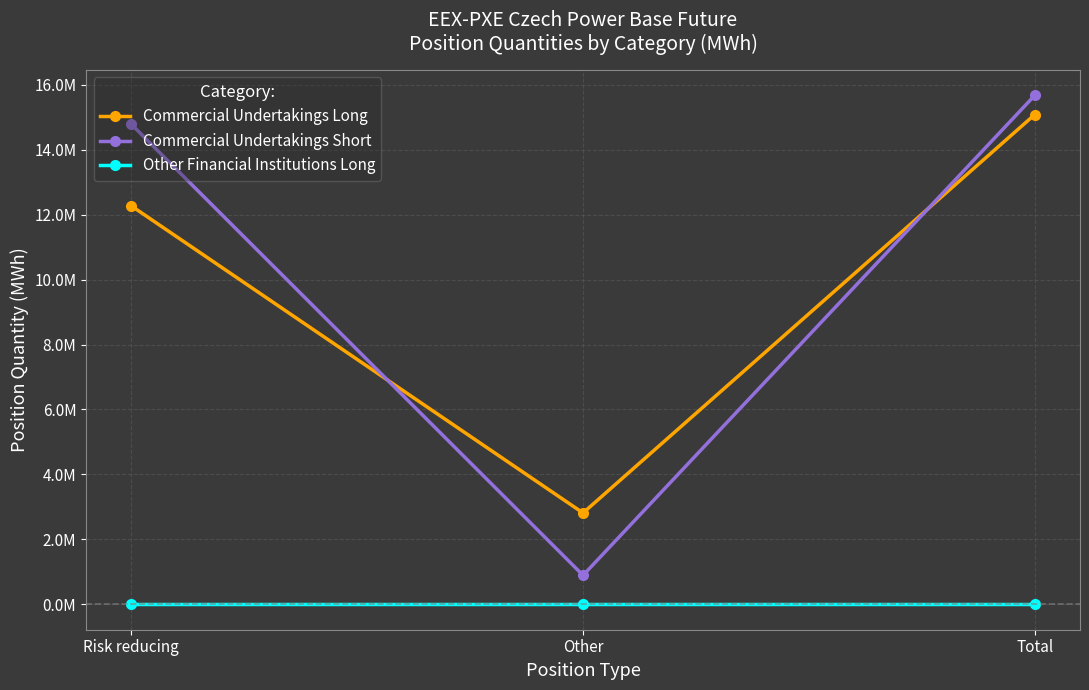

Is this an area chart (filled region under the line)?

No